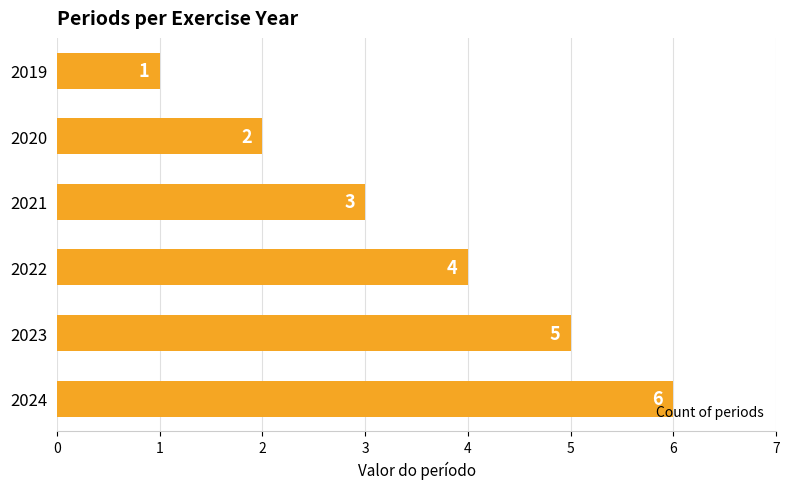

Rank the categories by value from lowest to highest.

2019, 2020, 2021, 2022, 2023, 2024